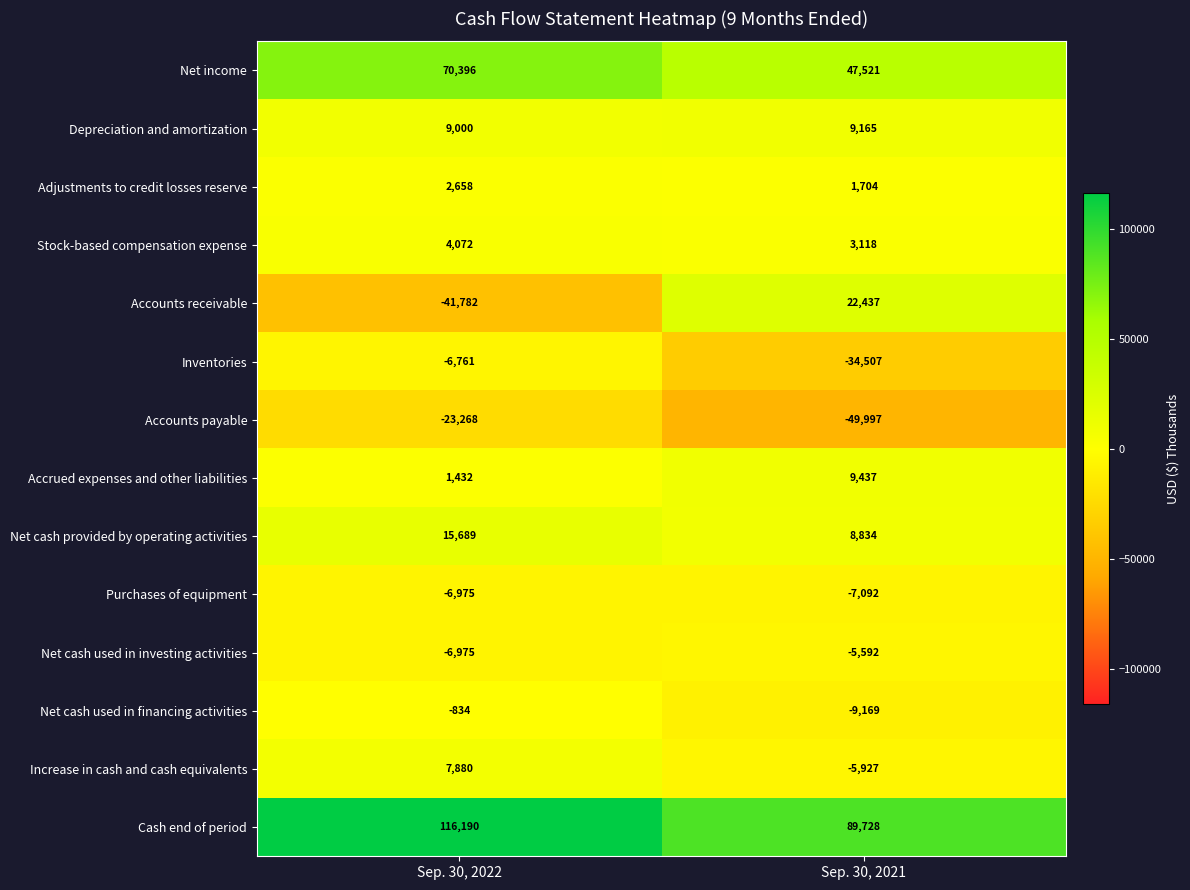

Reading left to right, transcribe all the data shown in this chart.

Net income: 70396	47521
Depreciation and amortization: 9000	9165
Adjustments to credit losses reserve: 2658	1704
Stock-based compensation expense: 4072	3118
Accounts receivable: -41782	22437
Inventories: -6761	-34507
Accounts payable: -23268	-49997
Accrued expenses and other liabilities: 1432	9437
Net cash provided by operating activities: 15689	8834
Purchases of equipment: -6975	-7092
Net cash used in investing activities: -6975	-5592
Net cash used in financing activities: -834	-9169
Increase in cash and cash equivalents: 7880	-5927
Cash end of period: 116190	89728